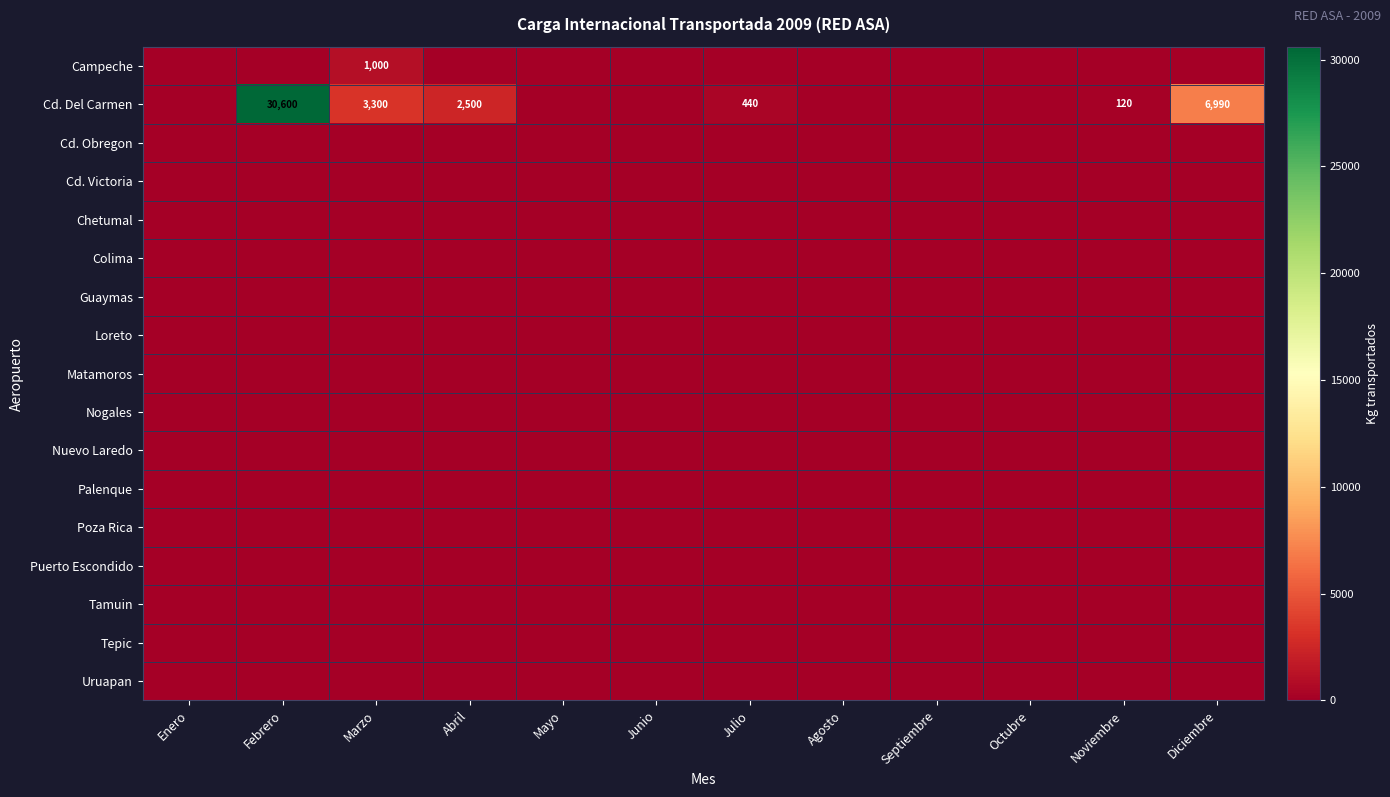

The value of Cd. Del Carmen at Febrero is 11903. True or false?

False